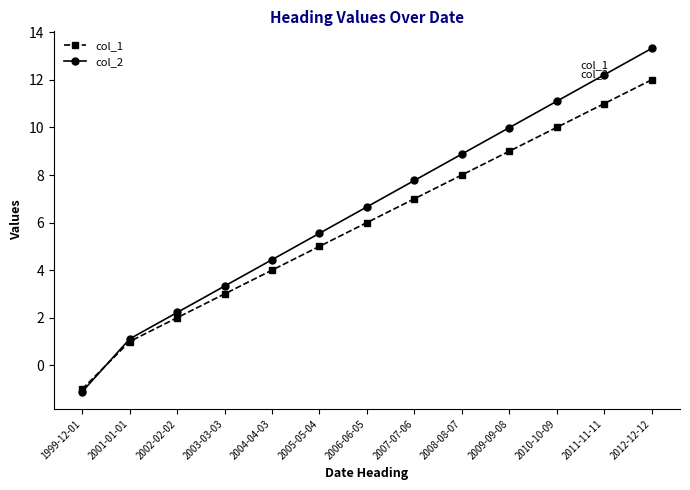

What is the lowest value of the col_1 series?

-1.0